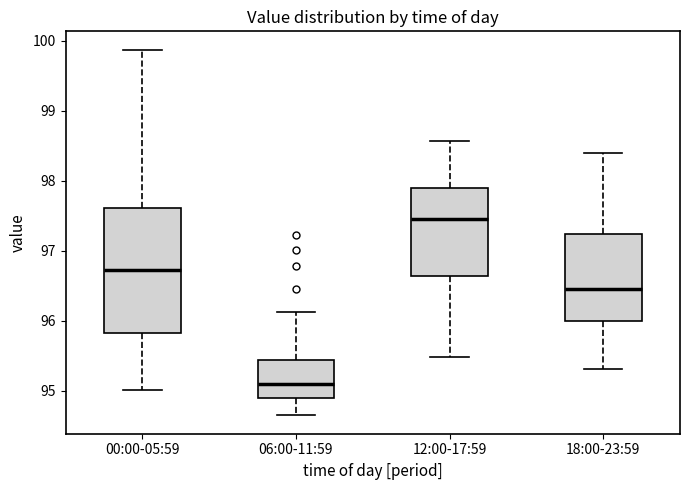

Reading left to right, transcribe this box plot: for each box, give where its median line is, the range the box spans, and where its two whiskers end, as read against the y-axis. The values are not printed on the chart, so give them approximately, as read against the axis.

00:00-05:59: median 96.7, box 95.8 to 97.6, whiskers 95.0 to 99.9
06:00-11:59: median 95.1, box 94.9 to 95.4, whiskers 94.7 to 96.1
12:00-17:59: median 97.5, box 96.6 to 97.9, whiskers 95.5 to 98.6
18:00-23:59: median 96.5, box 96.0 to 97.2, whiskers 95.3 to 98.4